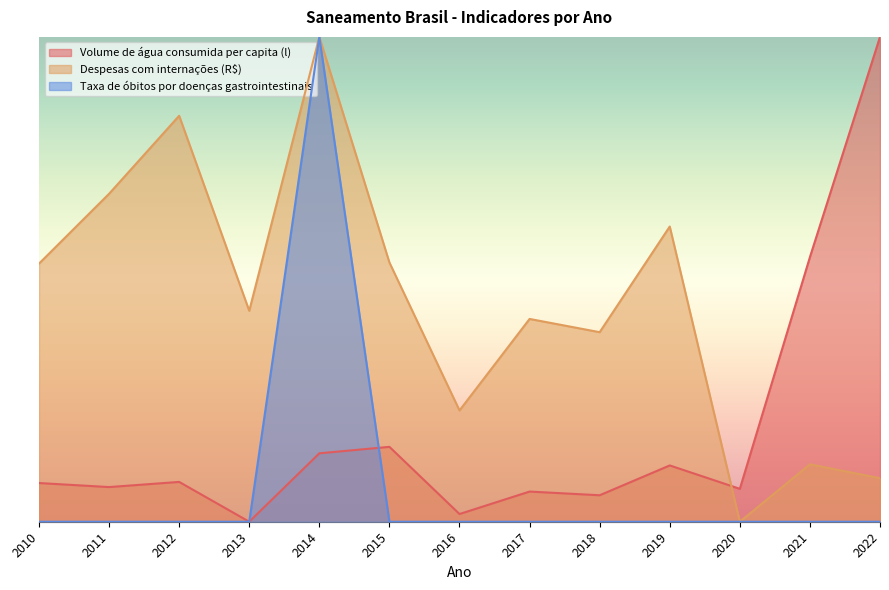

Reading left to right, extract all data points from this chart.

Volume de água consumida per capita (l): 2010=0.1	2011=0.1	2012=0.1	2013=0.0	2014=0.1	2015=0.2	2016=0.0	2017=0.1	2018=0.1	2019=0.1	2020=0.1	2021=0.5	2022=1.0
Despesas com internações (R$): 2010=0.5	2011=0.7	2012=0.8	2013=0.4	2014=1.0	2015=0.5	2016=0.2	2017=0.4	2018=0.4	2019=0.6	2020=0.0	2021=0.1	2022=0.1
Taxa de óbitos por doenças gastrointestinais: 2010=0.0	2011=0.0	2012=0.0	2013=0.0	2014=1.0	2015=0.0	2016=0.0	2017=0.0	2018=0.0	2019=0.0	2020=0.0	2021=0.0	2022=0.0